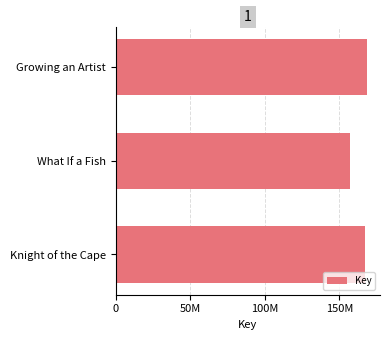

How many values are between 157010124 and 168881074?

3